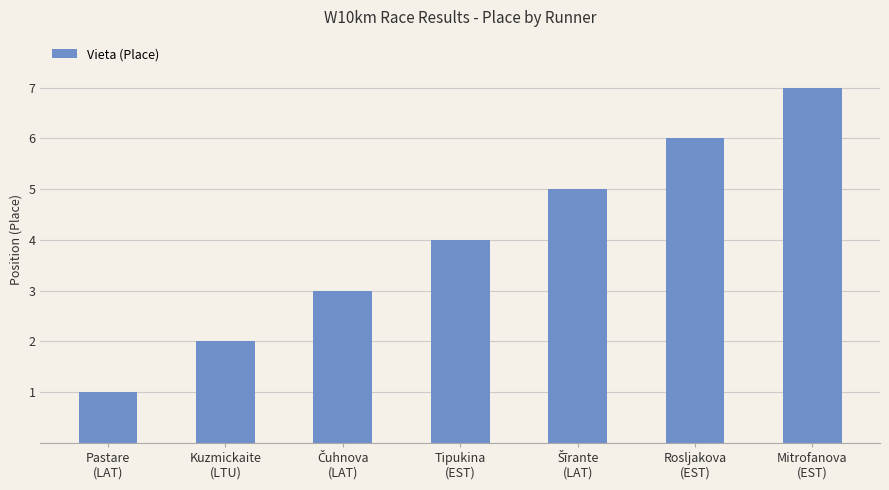

Reading left to right, what are all the values shown in this chart?

1	2	3	4	5	6	7